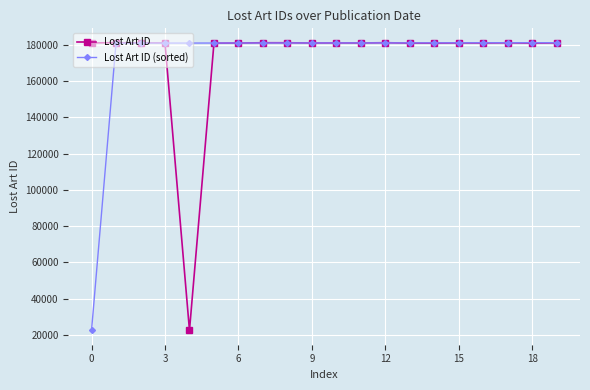

What is the value of the Lost Art ID point at the 1st from the left?

181213